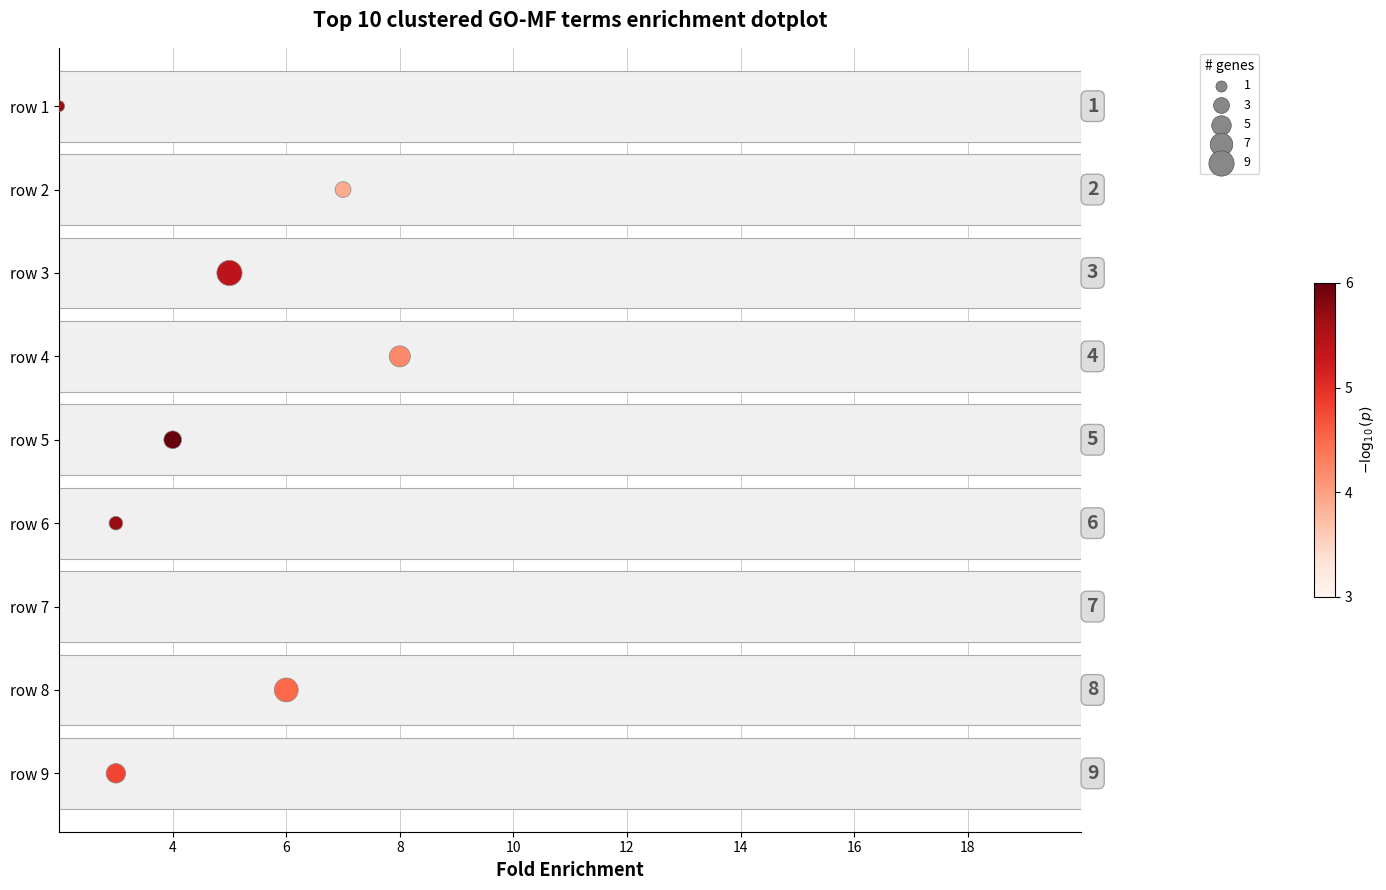

Between 6 and 8, which is larger?

8